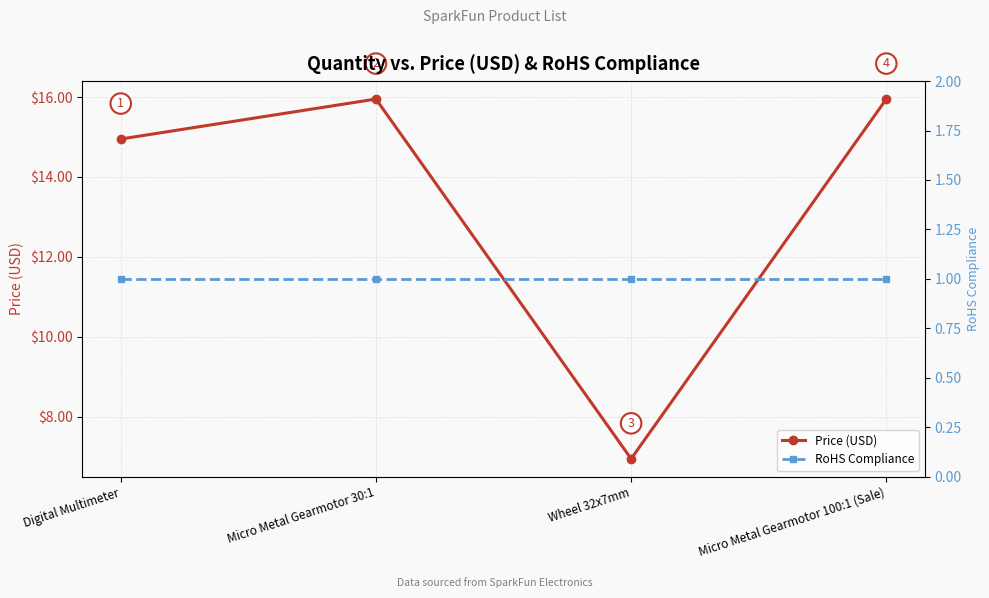

Count the number of categories in the chart.

4